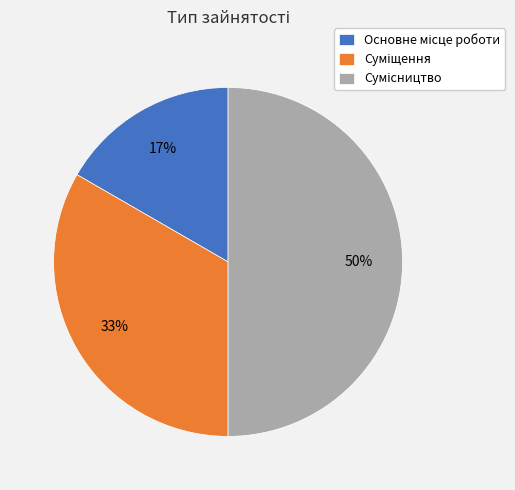

To the nearest percent, what is the average slice percentage?

33%